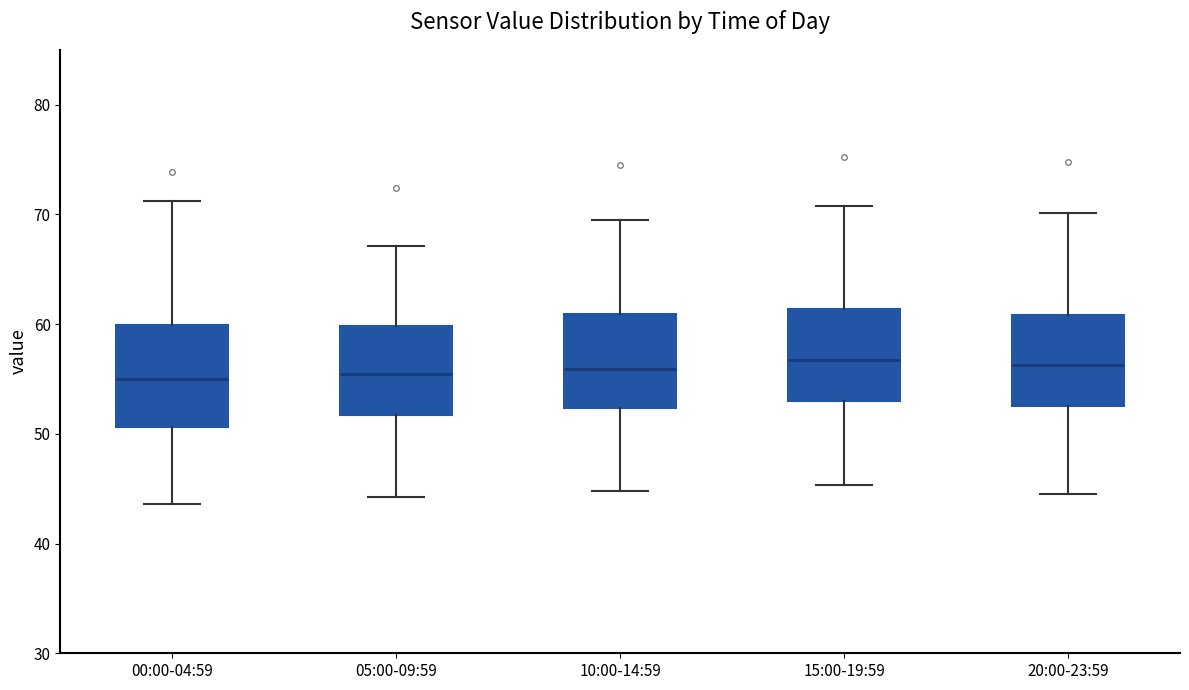

Where does the median line of the box for 15:00-19:59 sit on the y-axis? The values are not printed on the chart, so give them approximately, as read against the axis.

57